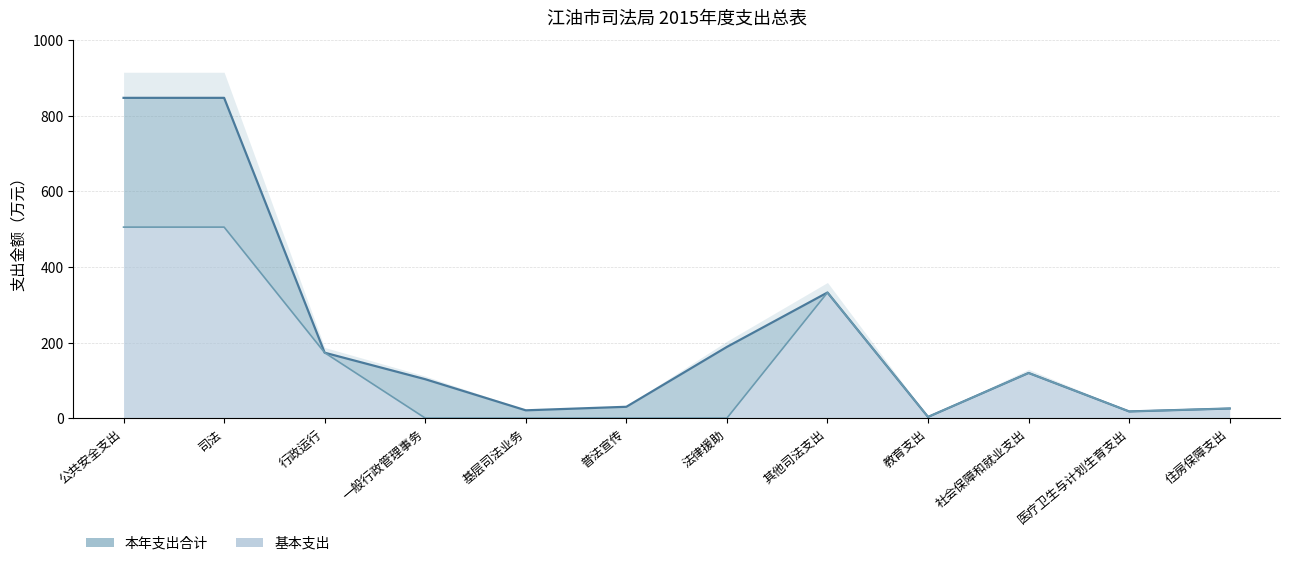

Which label corresponds to the smallest value in the chart?

一般行政管理事务